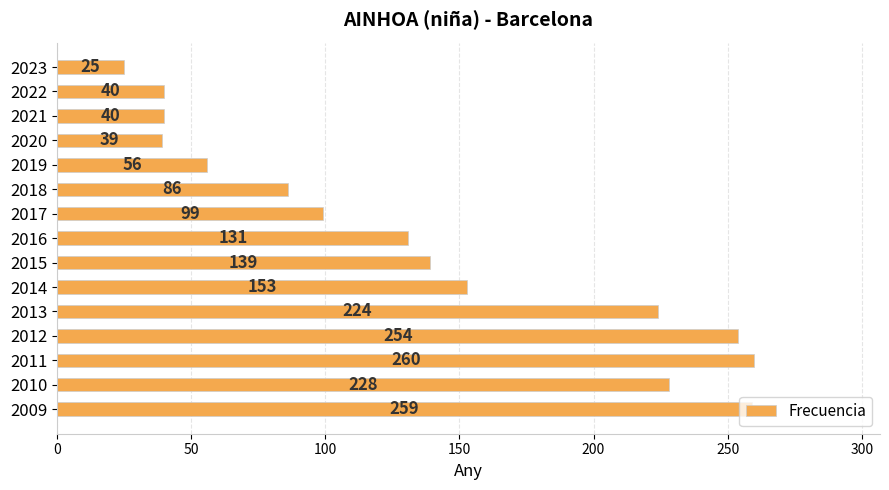

What is the maximum value shown in the chart?

260